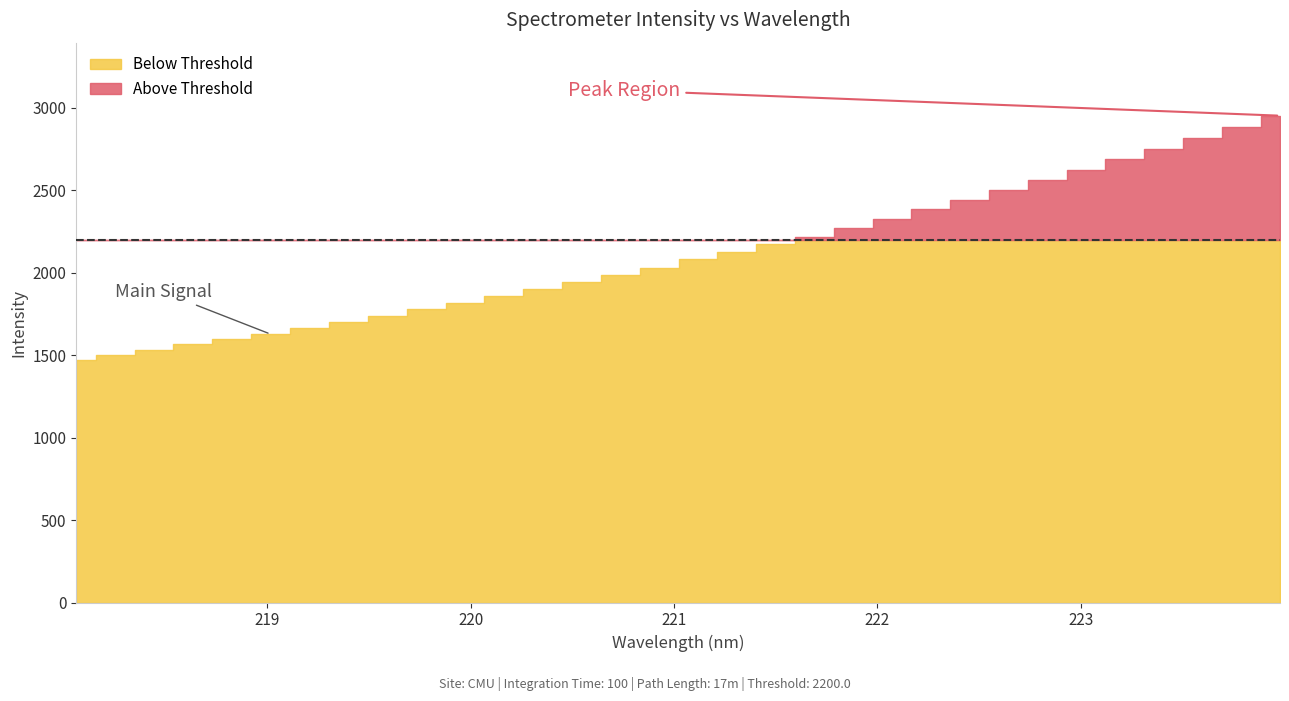

What is the label of the 17th point from the left?

221.1174